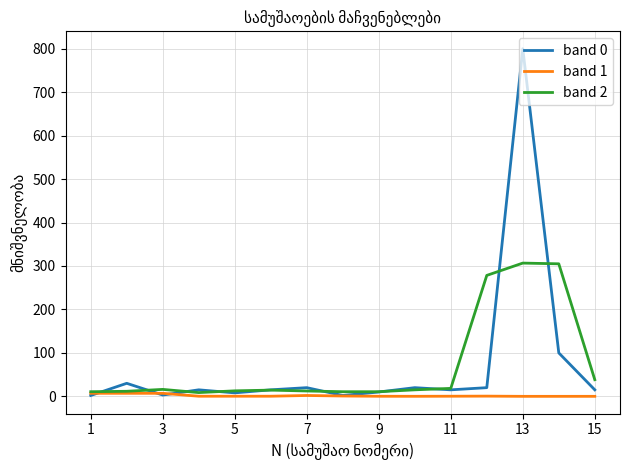

What is the maximum value shown in the chart?

800.0